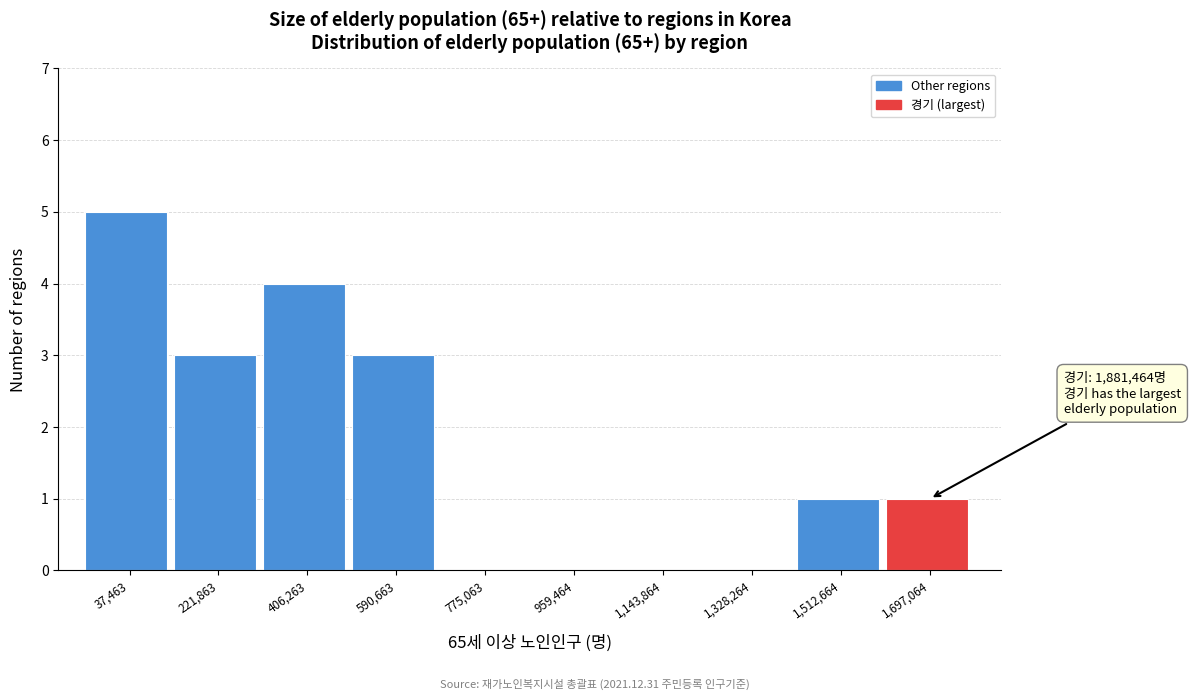

Reading left to right, transcribe all the data shown in this chart.

37,463=5	221,863=3	406,263=4	590,663=3	775,063=0	959,464=0	1,143,864=0	1,328,264=0	1,512,664=1	1,697,064=1